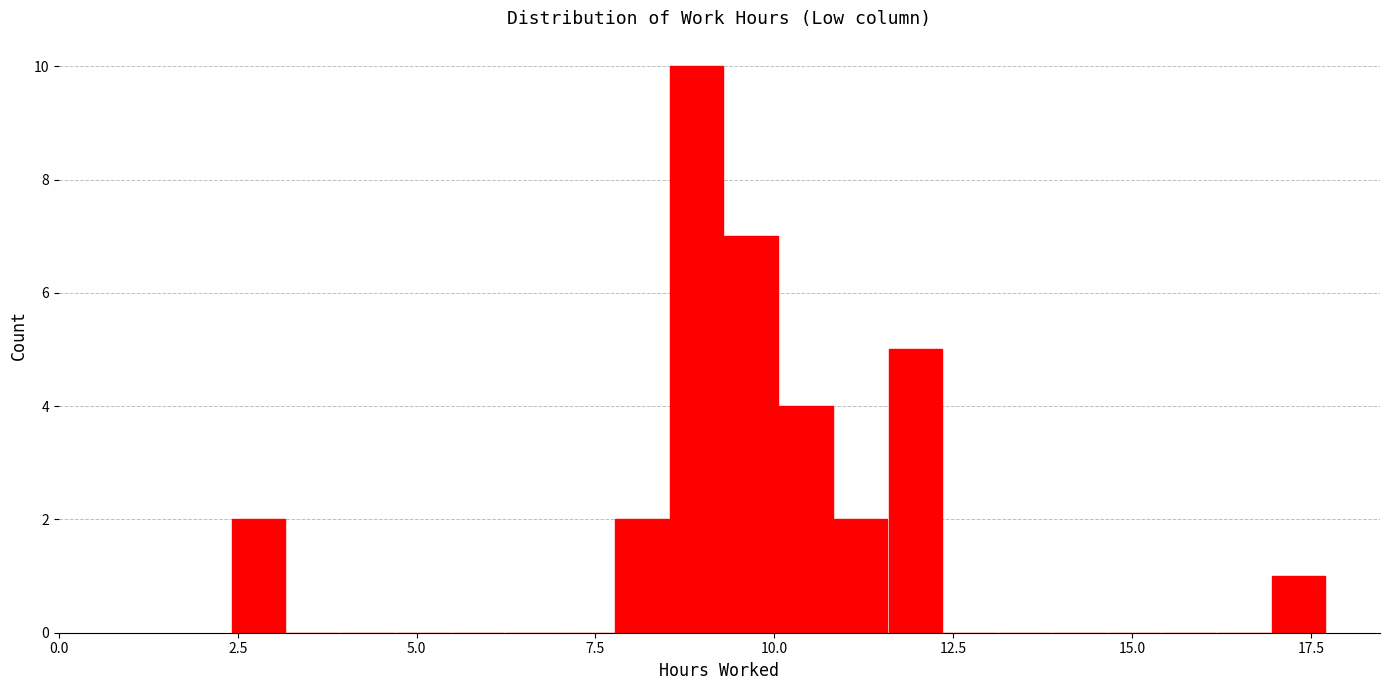

Read against the x-axis, roughly where is the centre of the tallest bar?

9.0